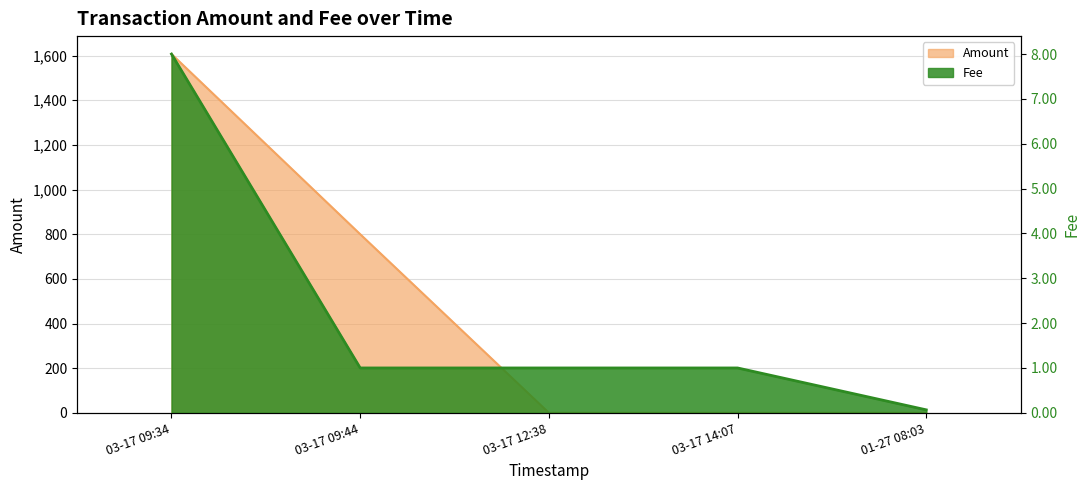

Count the Fee values in the range 1 to 2.

3